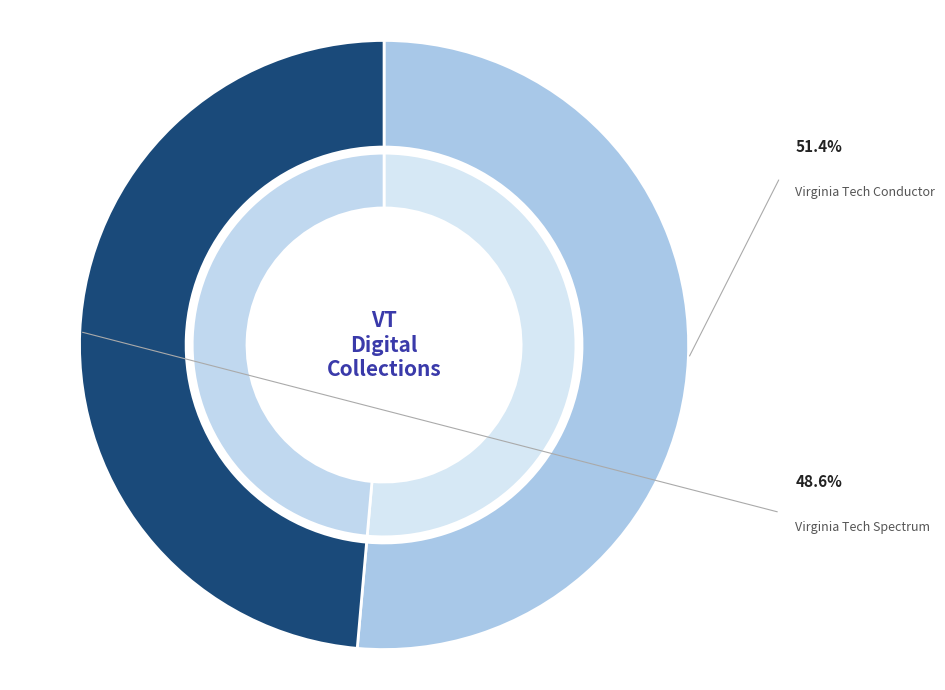

To the nearest percent, what is the difference between the Virginia Tech Conductor and Virginia Tech Spectrum slice percentages?

3%